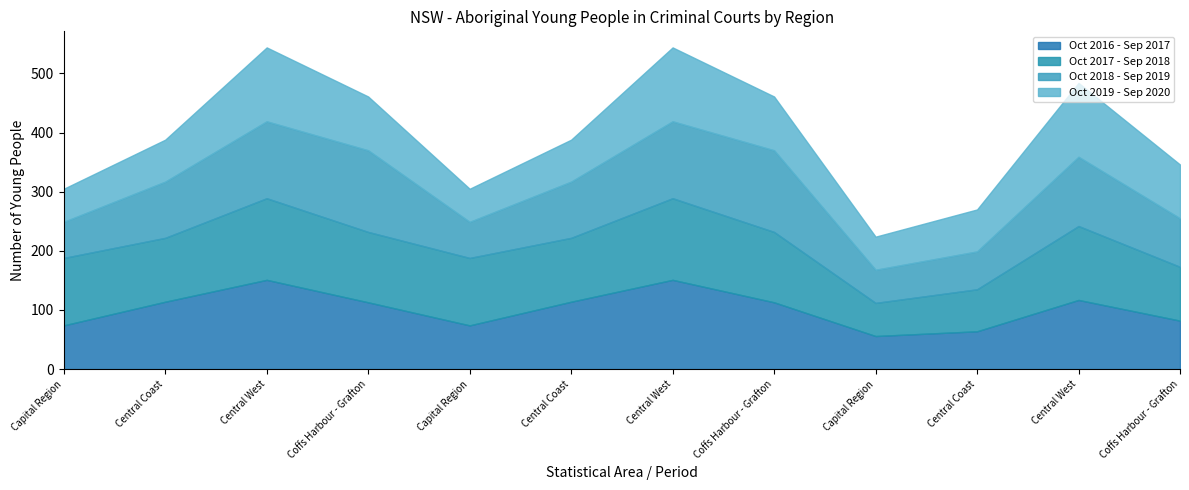

Rank the series by their maximum value, from lowest to highest.

Oct 2019 - Sep 2020, Oct 2017 - Sep 2018, Oct 2018 - Sep 2019, Oct 2016 - Sep 2017